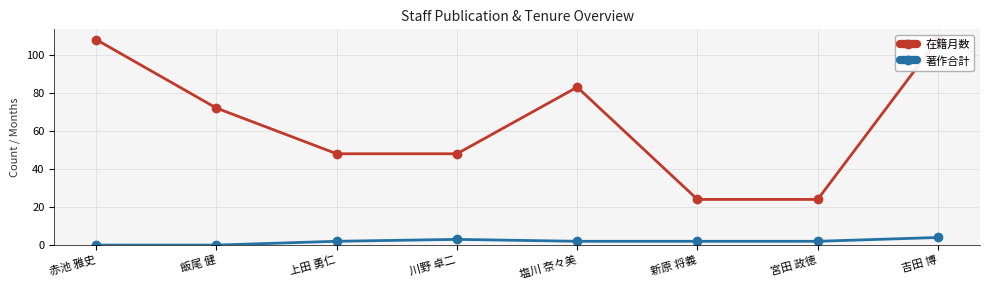

Rank the categories by 著作合計 value from highest to lowest.

吉田 博, 川野 卓二, 上田 勇仁, 塩川 奈々美, 新原 将義, 宮田 政徳, 赤池 雅史, 飯尾 健